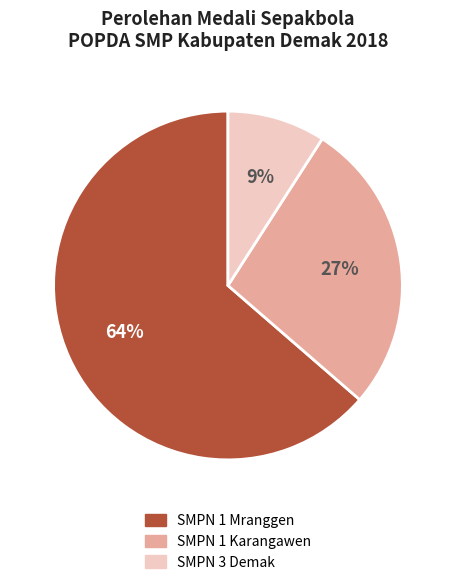

To the nearest percent, what is the average slice percentage?

33%